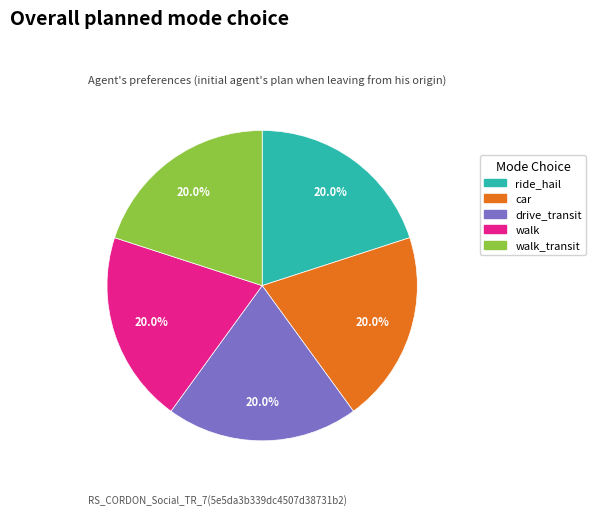

Is there any slice that represents more than half of the pie?

No